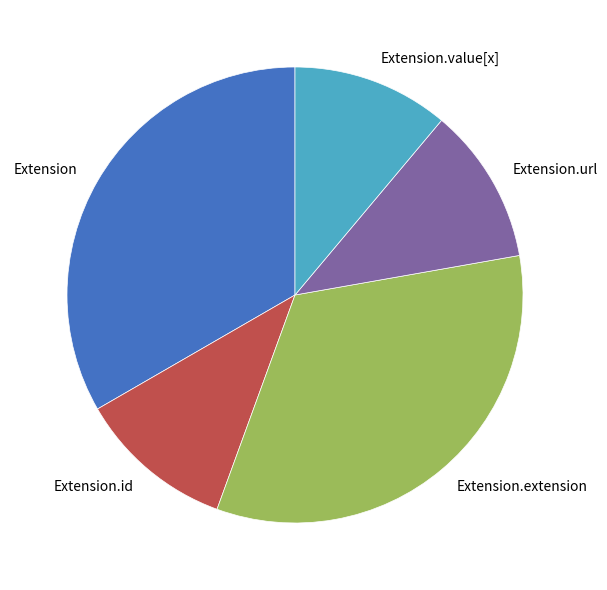

Does Extension.value[x] represent more than half of the total?

No